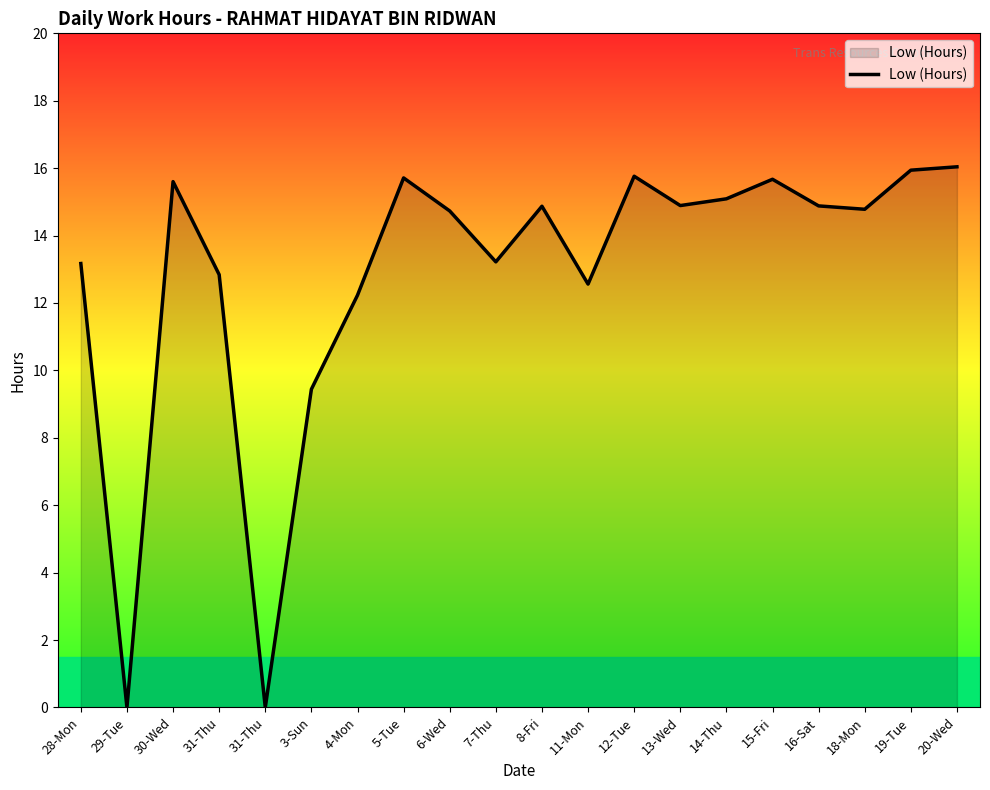

How many lines are shown in the chart?

1